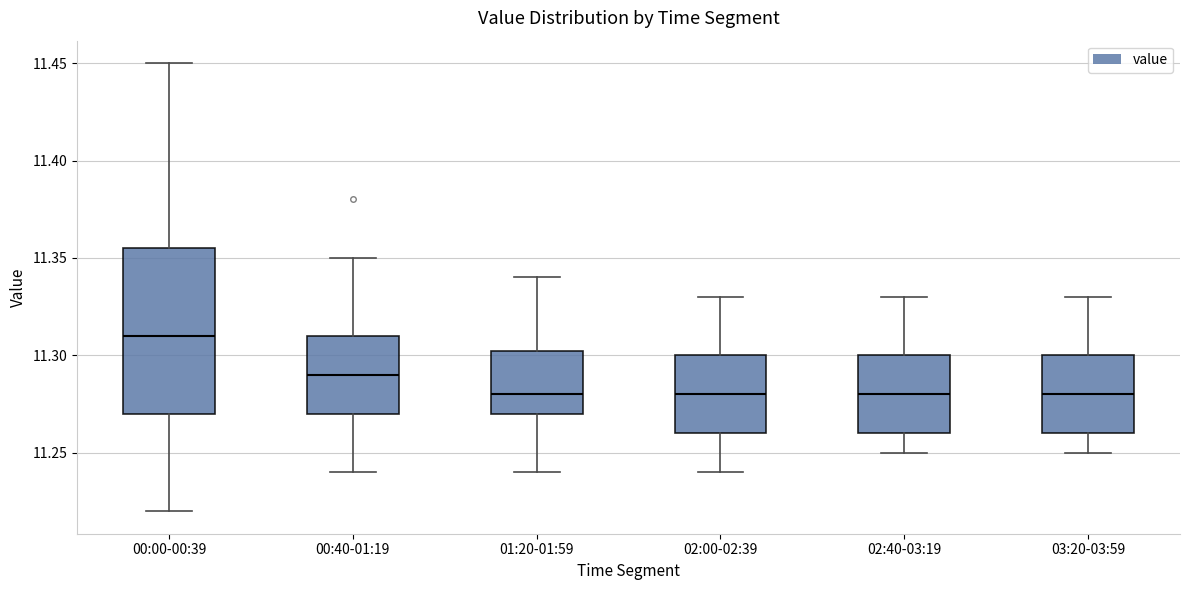

Comparing the boxes themselves (not the whiskers), which one is the tallest?

00:00-00:39